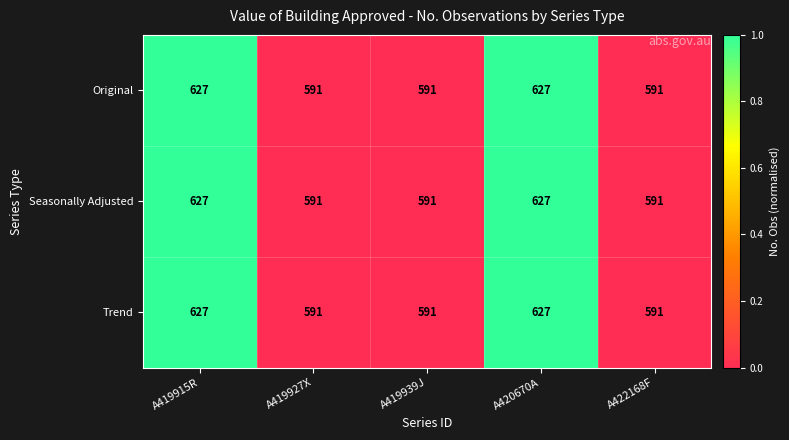

The Original series shows 627 at A419915R. True or false?

True